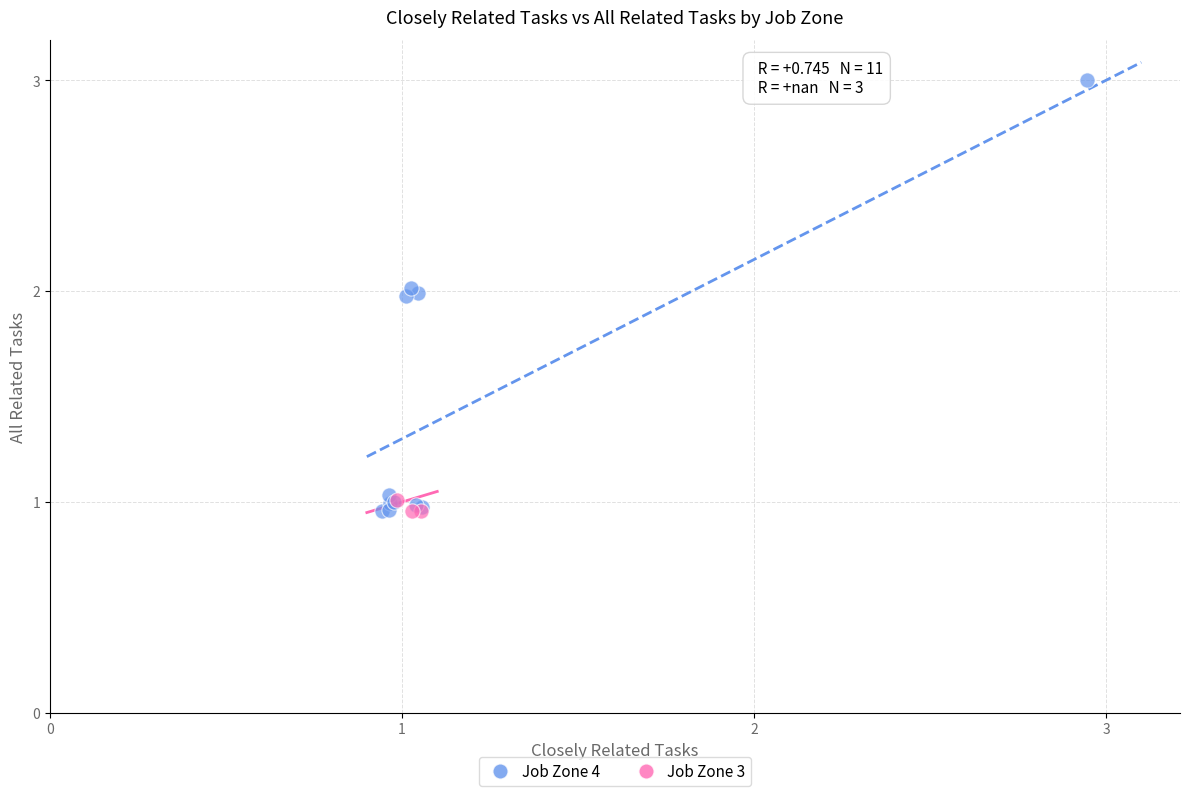

Which series has the widest spread of Y values?

Job Zone 4